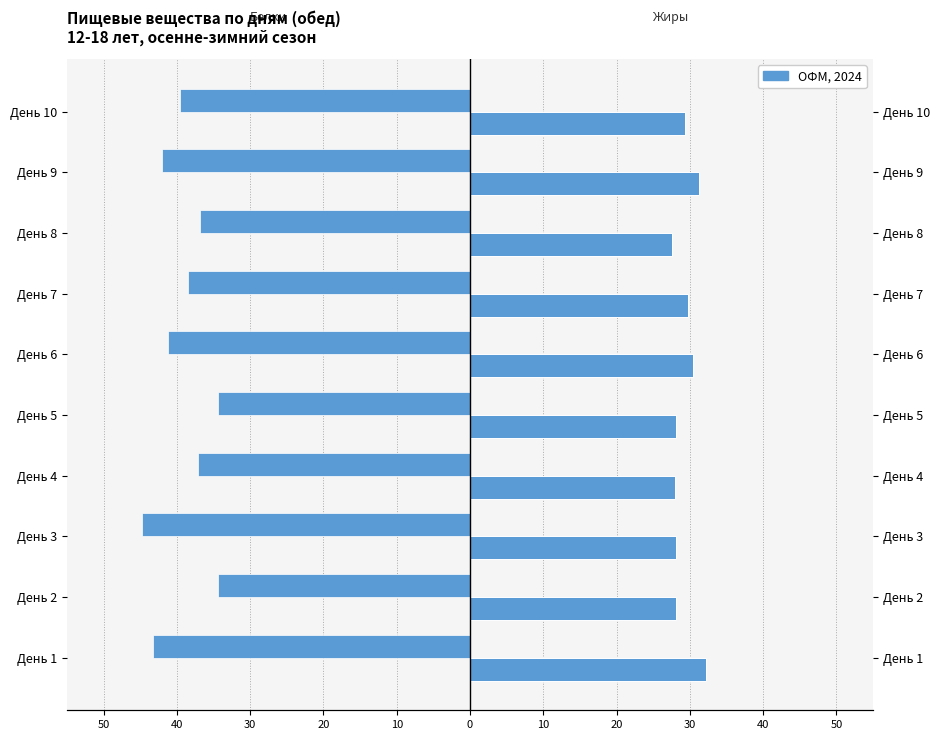

What is the sum of all Жиры (Ж) values?

292.9